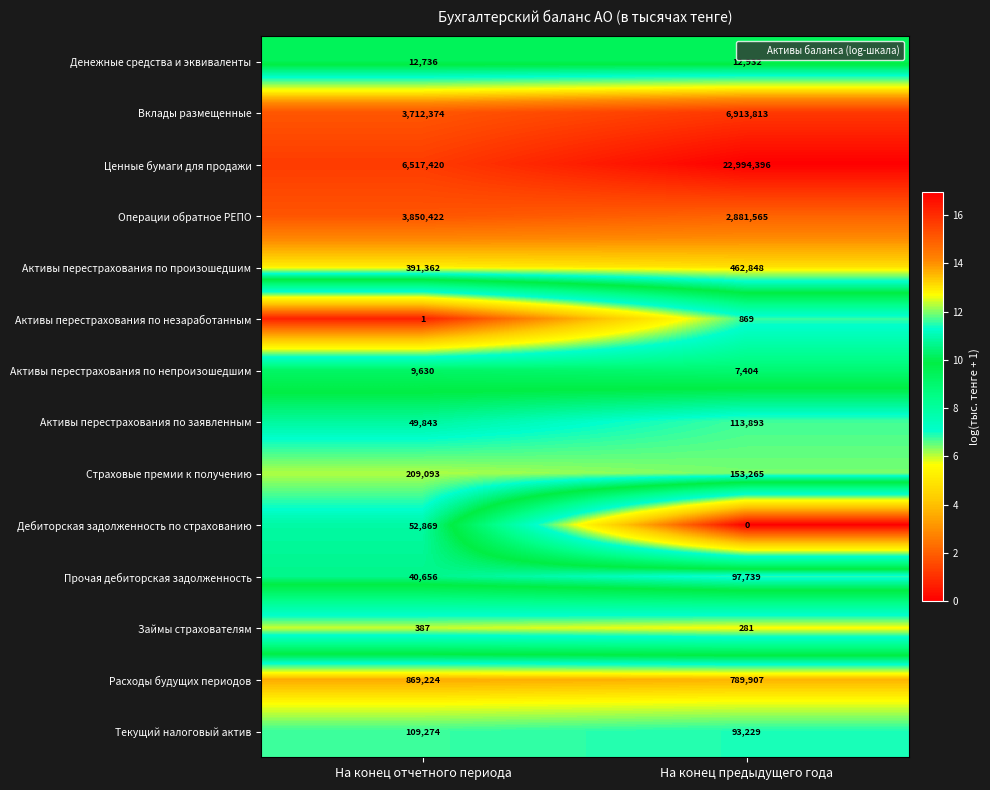

Which series changed the most between На конец отчетного периода and На конец предыдущего года?

Ценные бумаги для продажи